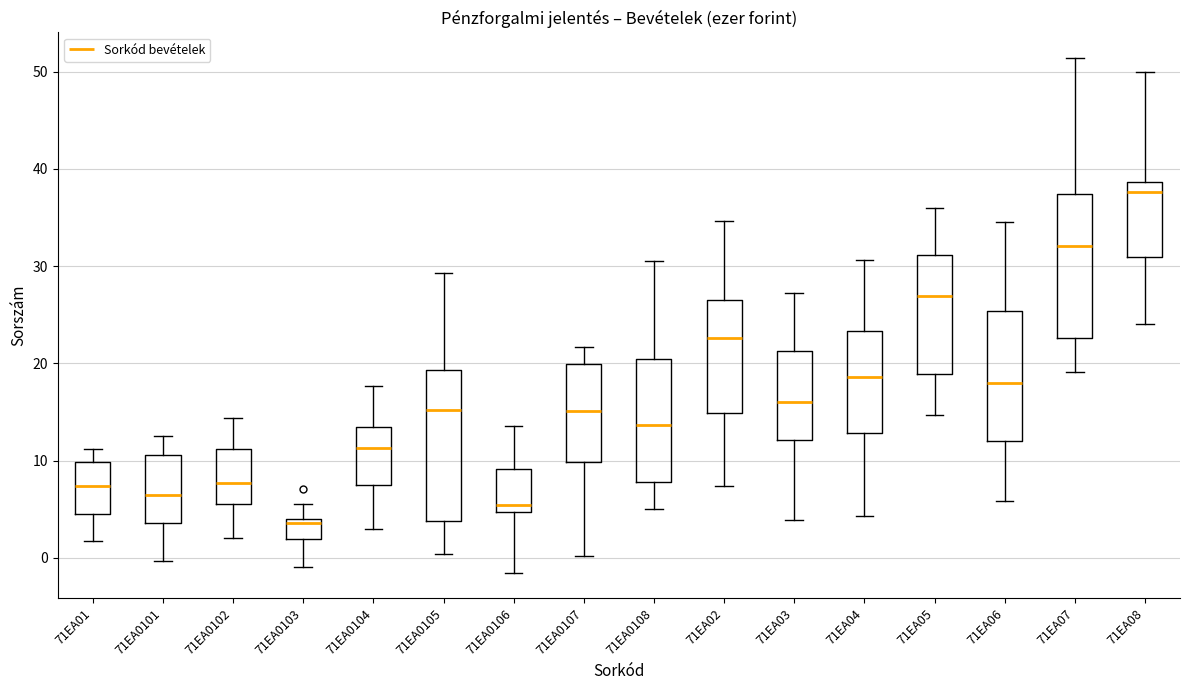

Reading left to right, transcribe this box plot: for each box, give where its median line is, the range the box spans, and where its two whiskers end, as read against the y-axis. The values are not printed on the chart, so give them approximately, as read against the axis.

71EA01: median 7, box 4 to 10, whiskers 2 to 11
71EA0101: median 6, box 4 to 11, whiskers 0 to 13
71EA0102: median 8, box 6 to 11, whiskers 2 to 14
71EA0103: median 4 (just below the box's upper edge), box 2 to 4, whiskers -1 to 6
71EA0104: median 11, box 8 to 14, whiskers 3 to 18
71EA0105: median 15, box 4 to 19, whiskers 0 to 29
71EA0106: median 5 (just above the box's lower edge), box 5 to 9, whiskers -2 to 14
71EA0107: median 15, box 10 to 20, whiskers 0 to 22
71EA0108: median 14, box 8 to 20, whiskers 5 to 31
71EA02: median 23, box 15 to 27, whiskers 7 to 35
71EA03: median 16, box 12 to 21, whiskers 4 to 27
71EA04: median 19, box 13 to 23, whiskers 4 to 31
71EA05: median 27, box 19 to 31, whiskers 15 to 36
71EA06: median 18, box 12 to 25, whiskers 6 to 35
71EA07: median 32, box 23 to 37, whiskers 19 to 51
71EA08: median 38, box 31 to 39, whiskers 24 to 50